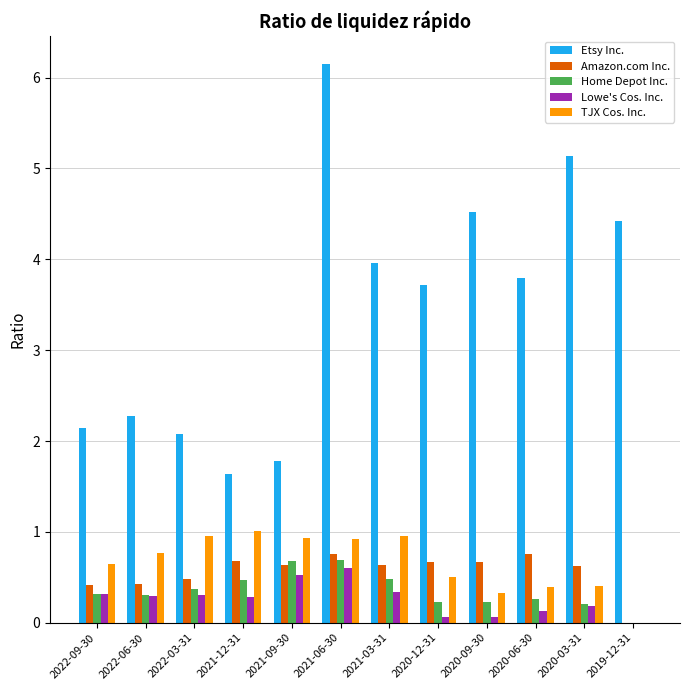

At which label is Lowe's Cos. Inc. closest to 0?

2019-12-31